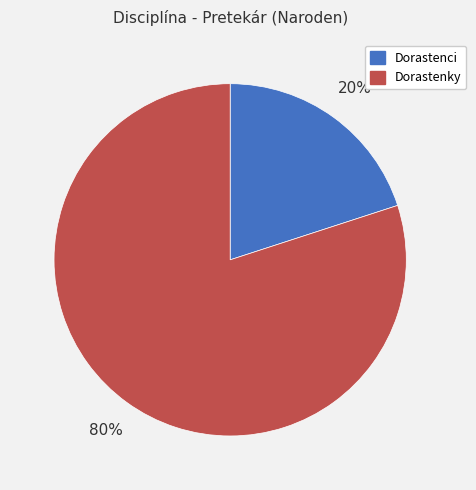

Is Dorastenci the majority of the pie?

No